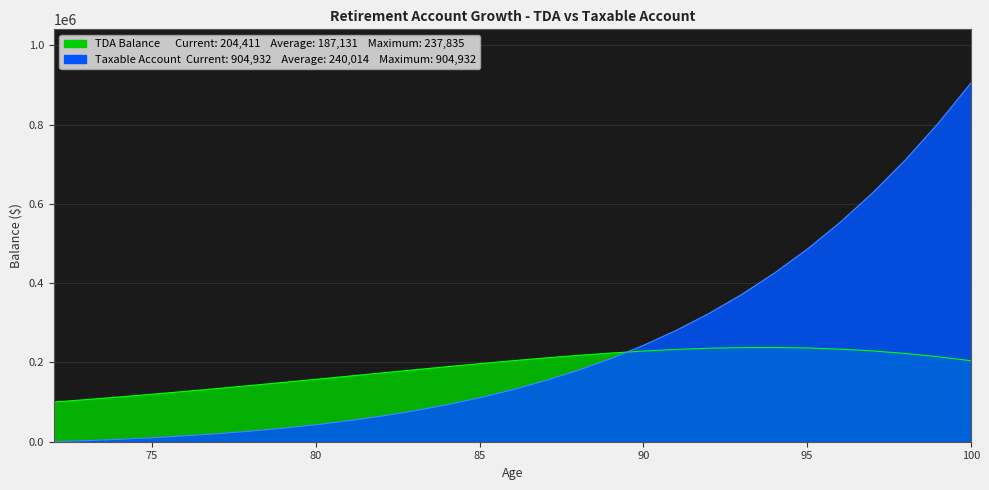

What is the difference between the maximum and minimum values in the TDA Balance series?

137835.0